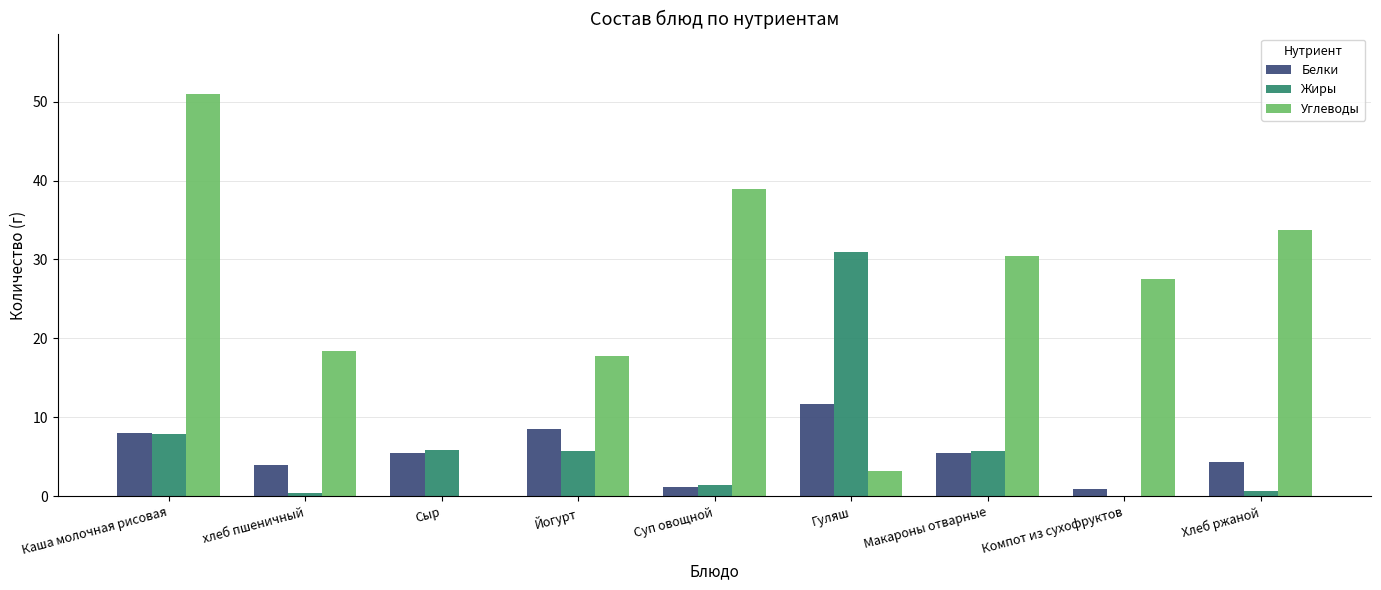

Where does the Углеводы series first go above 27?

Каша молочная рисовая